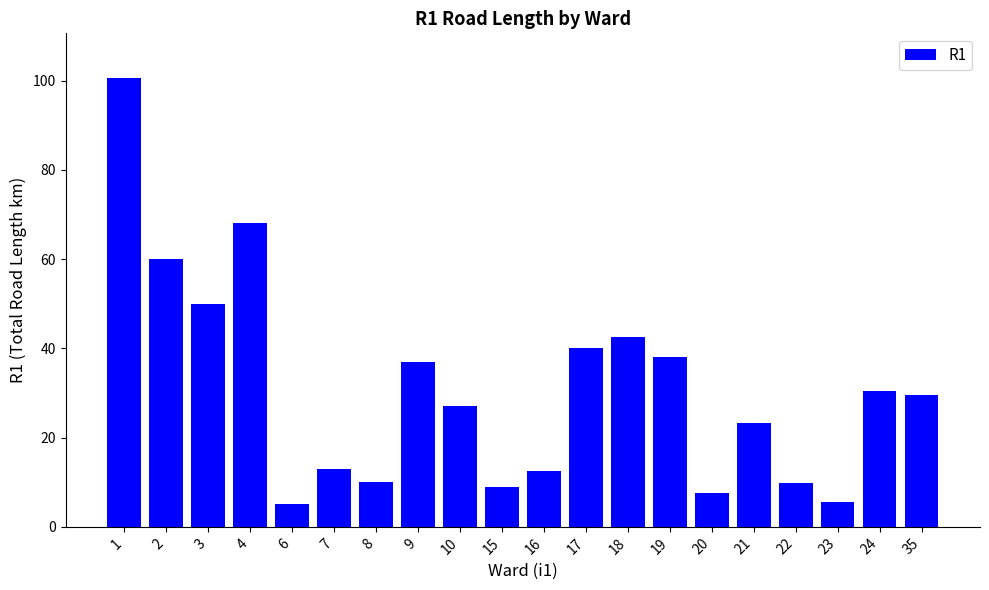

Approximately how many times larger is the value at 1 compared to 19?

2.6